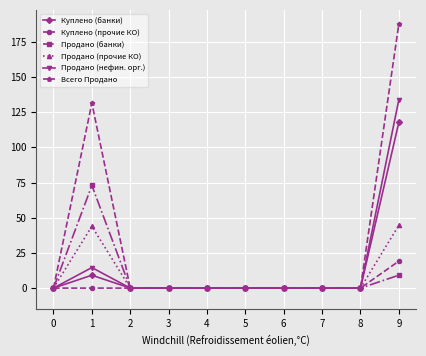

What is the maximum value for Продано (прочие КО)?

44.6